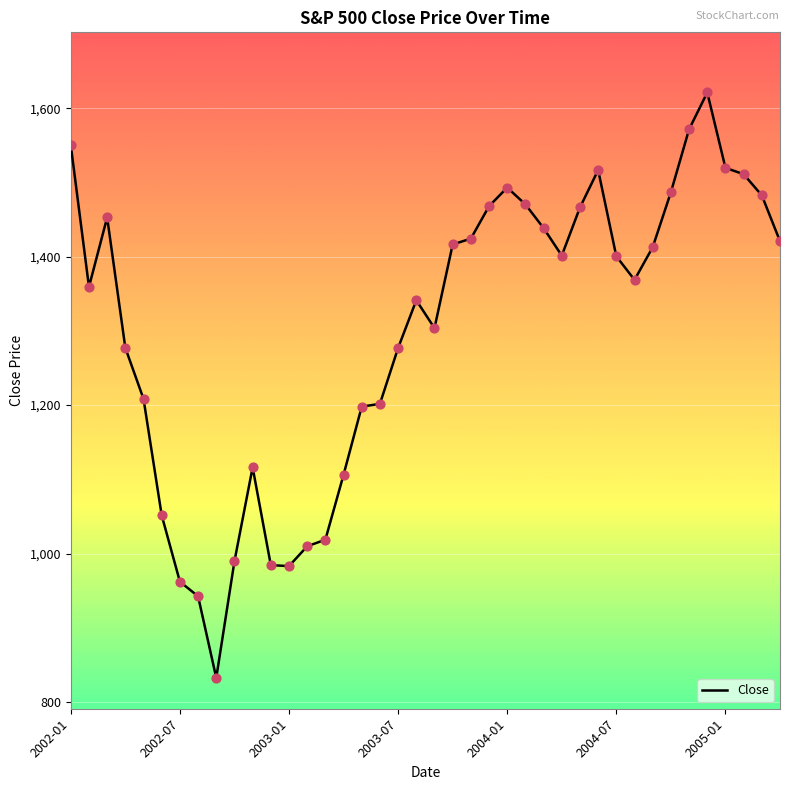

What is the difference between the maximum and minimum values?

788.6